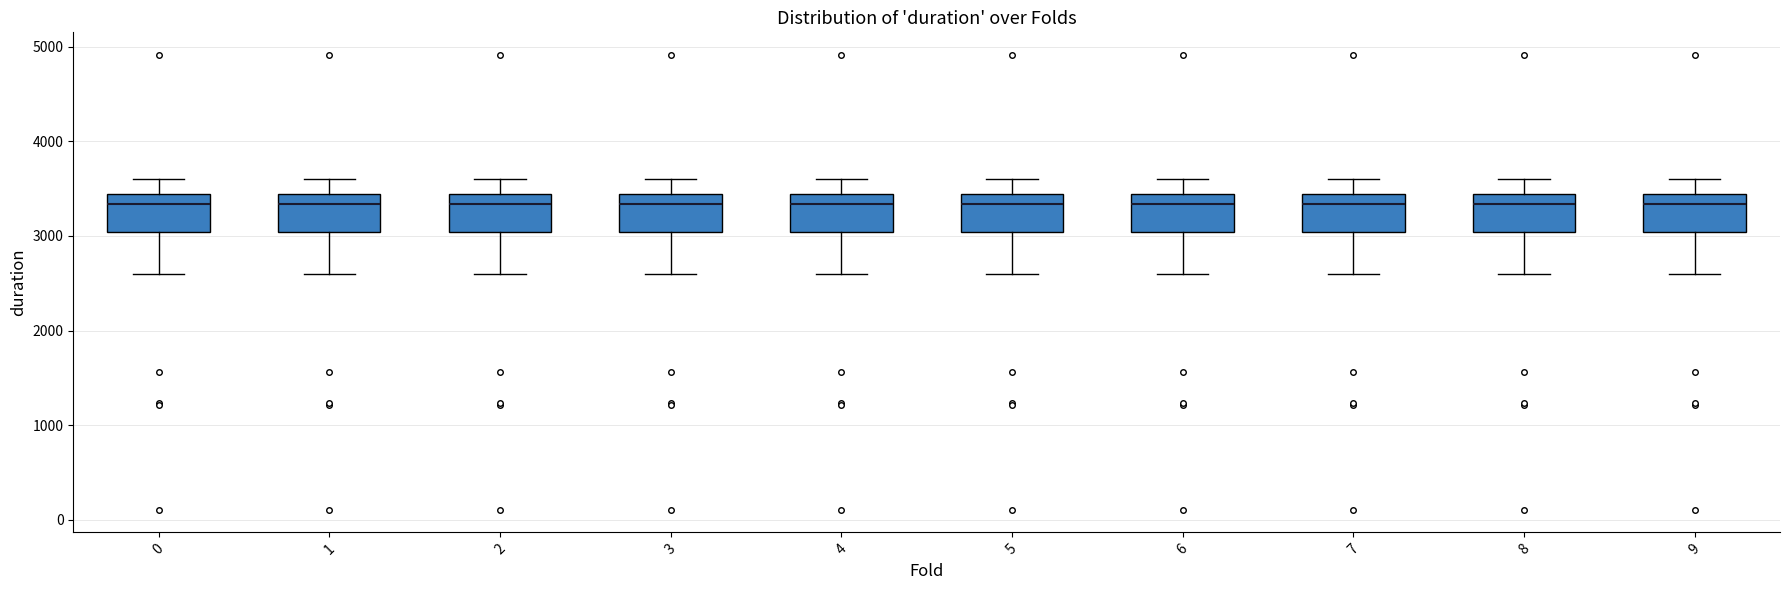

Where does the upper whisker of the box at x = 2 end on the y-axis? The values are not printed on the chart, so give them approximately, as read against the axis.

3600